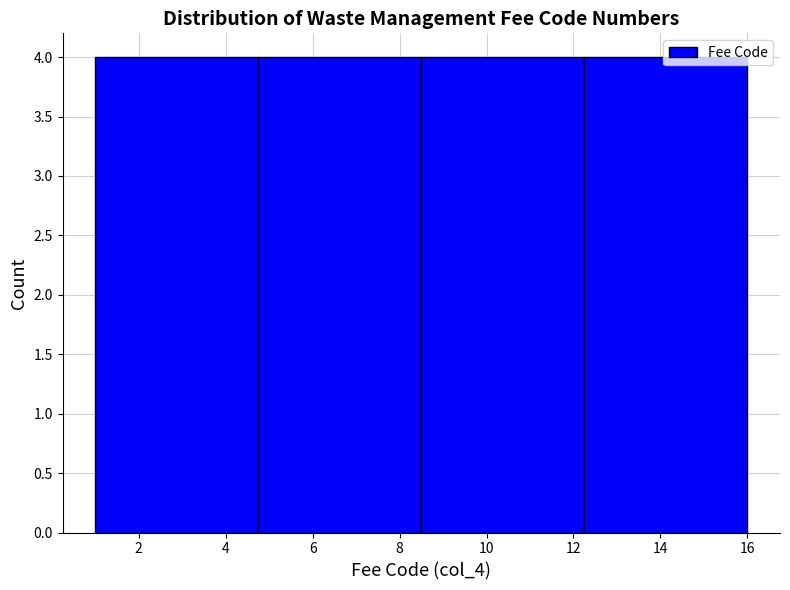

Reading left to right, transcribe this chart: for each bar, give the range it covers on the x-axis and its height. Neither the bar edges nor the heights are printed on the chart, so give them approximately, as read against the axes.

1.00 to 4.75: 4
4.75 to 8.50: 4
8.50 to 12.25: 4
12.25 to 16.00: 4